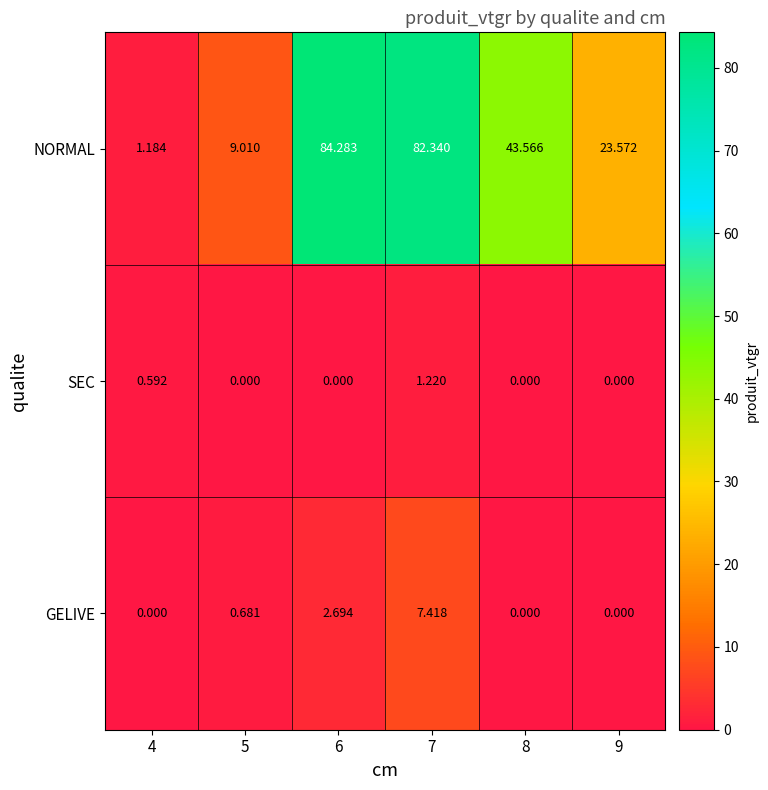

What is the greatest value displayed?

84.3